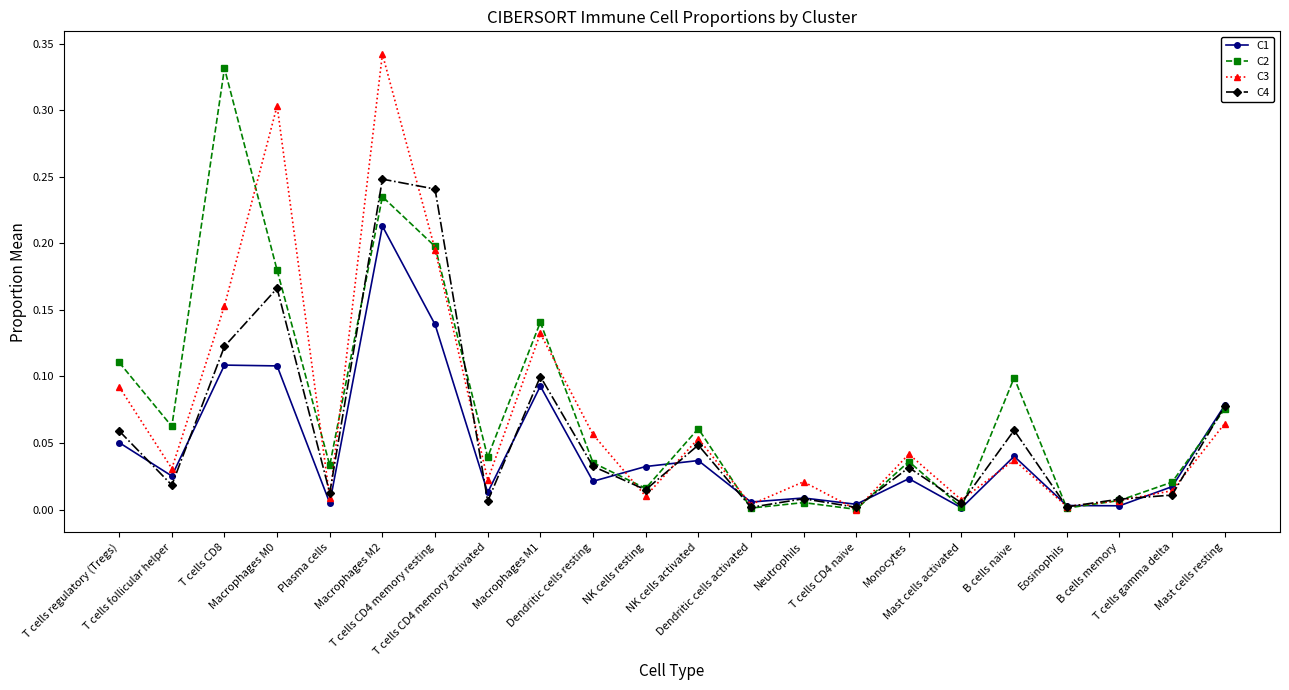

What position from the left is T cells CD4 naive?

15